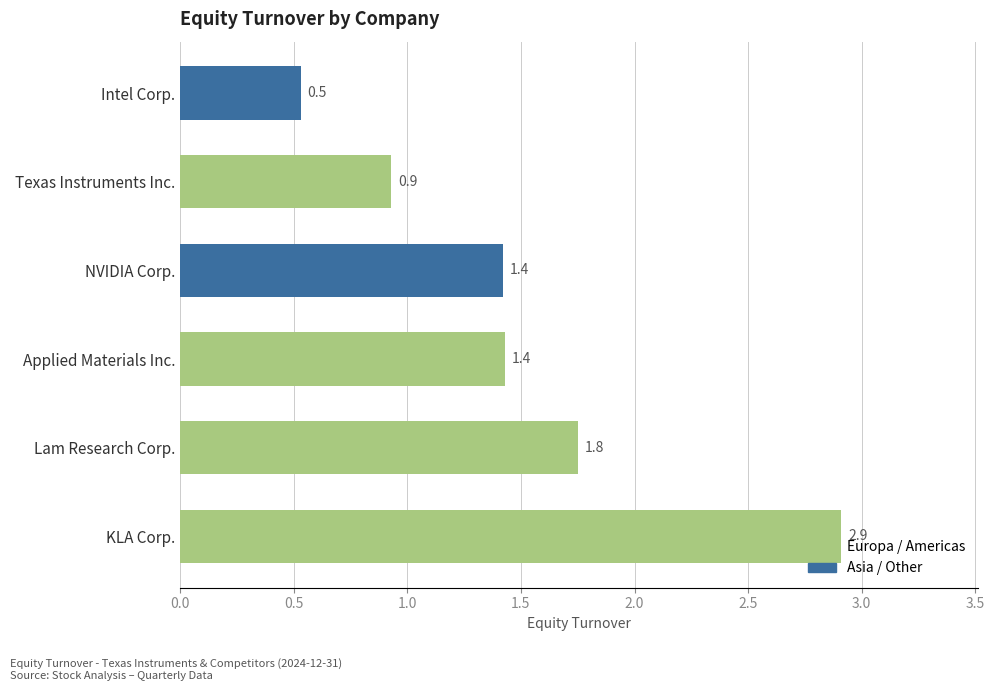

The value at Texas Instruments Inc. is 0.4. True or false?

False